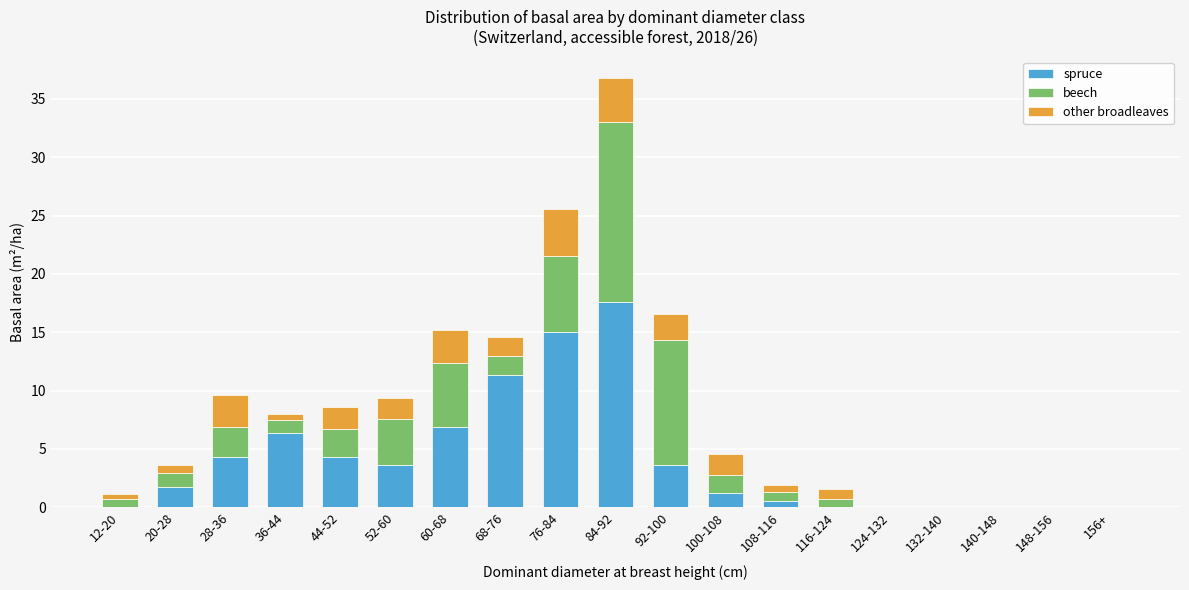

The value of spruce at 60-68 is 10.5. True or false?

False